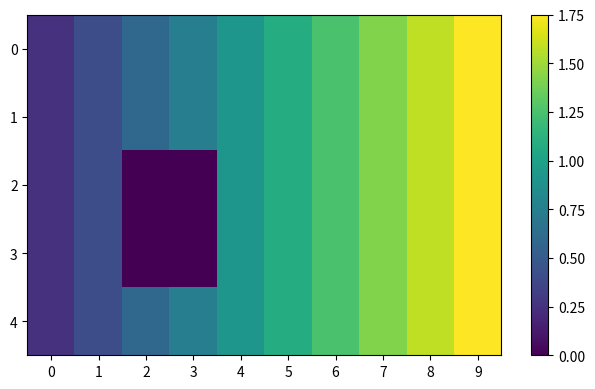

Reading left to right, what are all the values shown in this chart?

0: 0=0.2	1=0.4	2=0.6	3=0.8	4=0.9	5=1.1	6=1.2	7=1.4	8=1.6	9=1.8
1: 0=0.2	1=0.4	2=0.6	3=0.8	4=0.9	5=1.1	6=1.2	7=1.4	8=1.6	9=1.8
2: 0=0.2	1=0.4	2=0.0	3=0.0	4=0.9	5=1.1	6=1.2	7=1.4	8=1.6	9=1.8
3: 0=0.2	1=0.4	2=0.0	3=0.0	4=0.9	5=1.1	6=1.2	7=1.4	8=1.6	9=1.8
4: 0=0.2	1=0.4	2=0.6	3=0.8	4=0.9	5=1.1	6=1.2	7=1.4	8=1.6	9=1.8